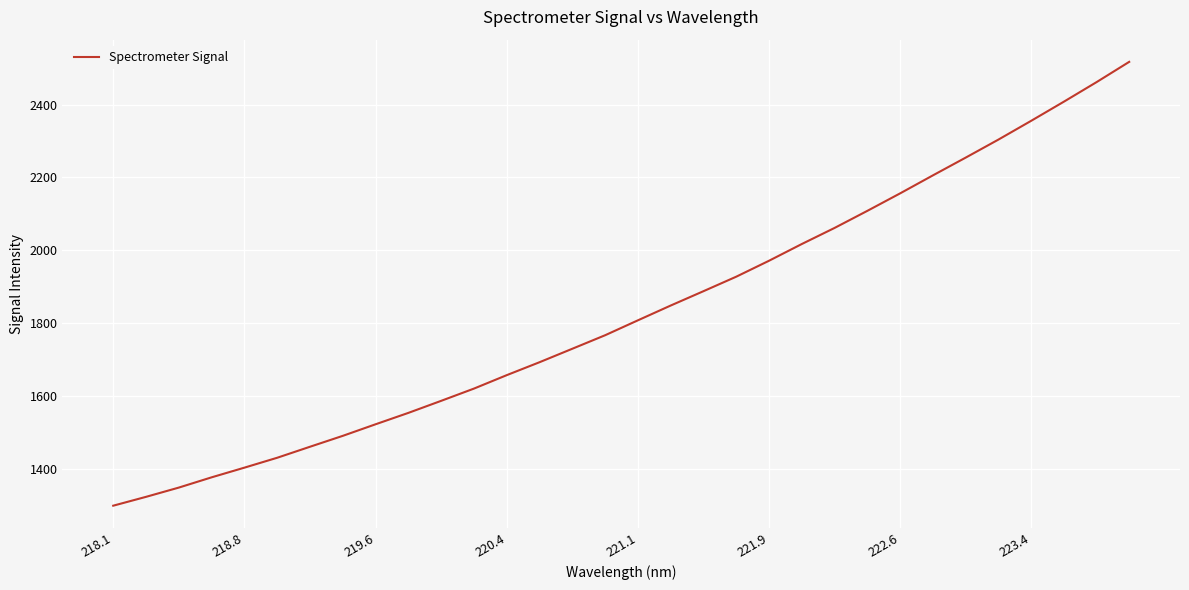

What is the minimum value shown in the chart?

1298.1